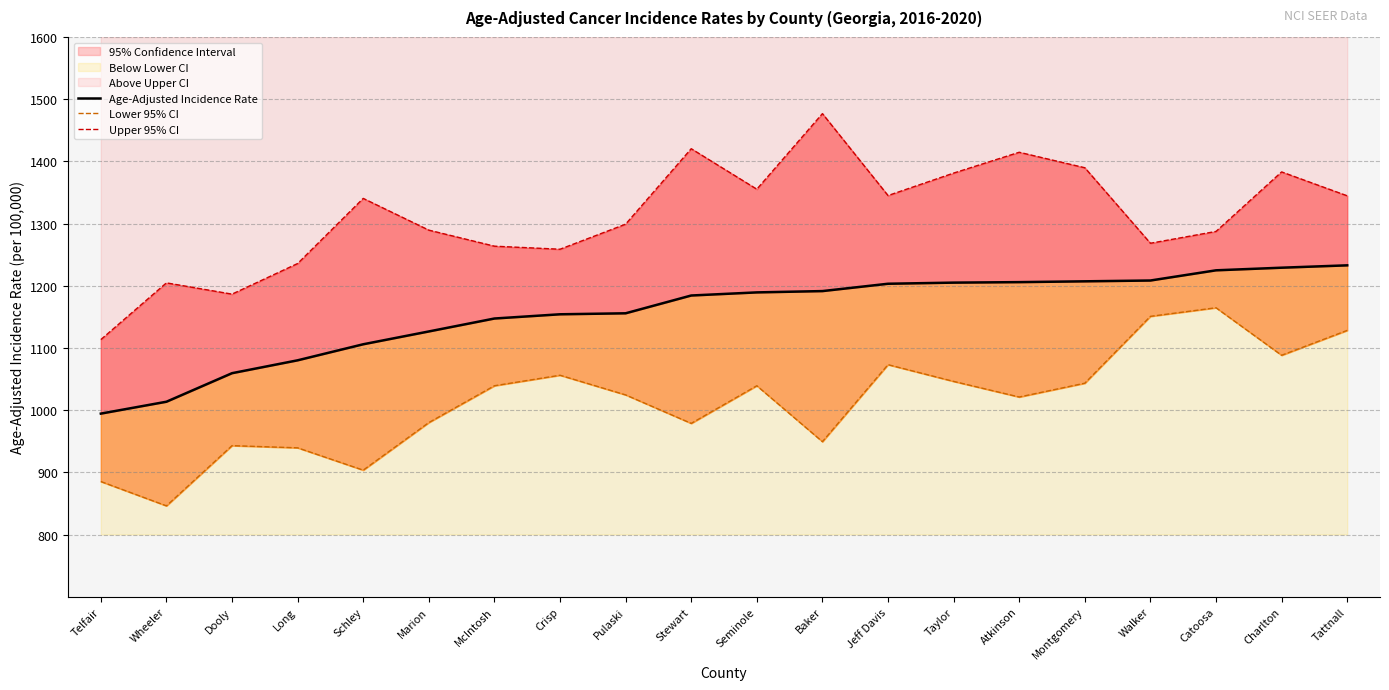

What is the total value across all series at Montgomery?

3640.1